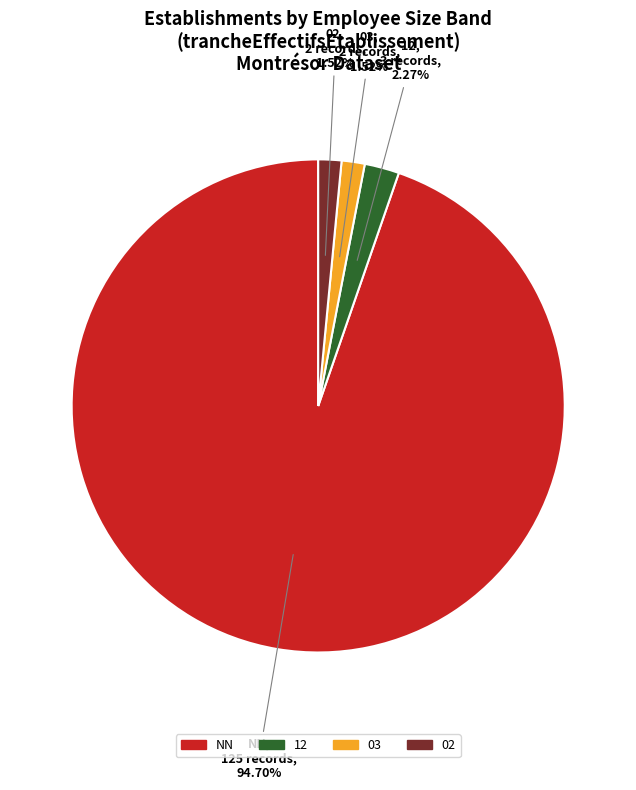

Is there a majority slice in this chart?

Yes